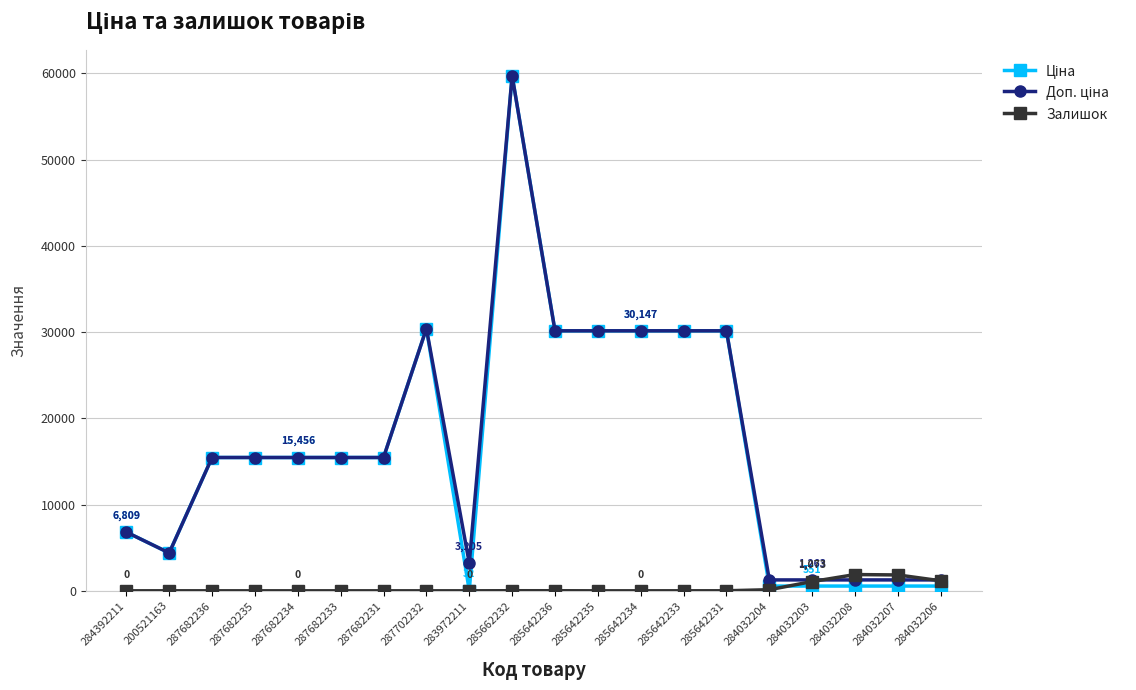

What is the difference between the highest and lowest values at 287682231?

15456.0